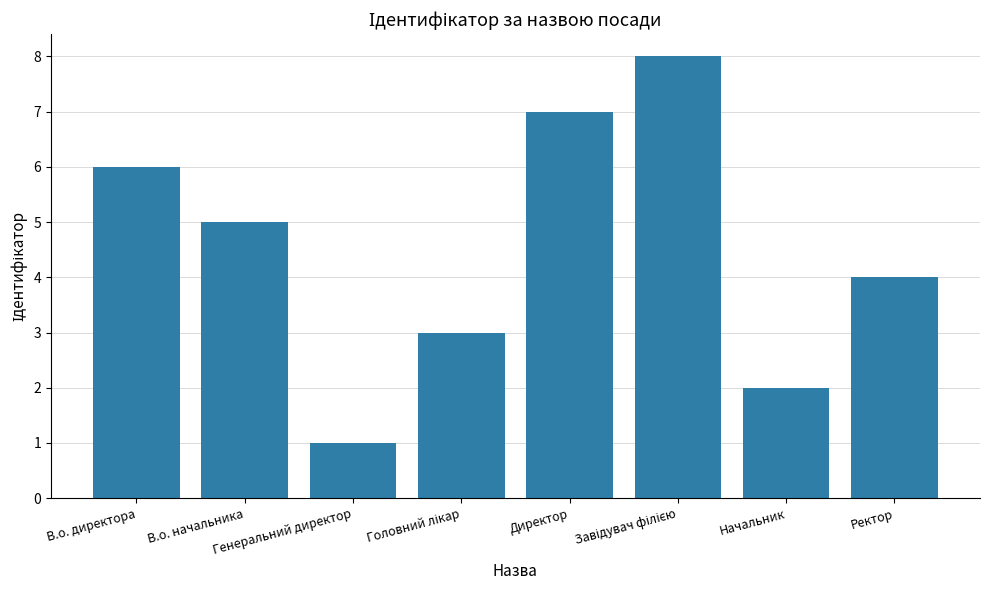

What is the maximum value shown in the chart?

8